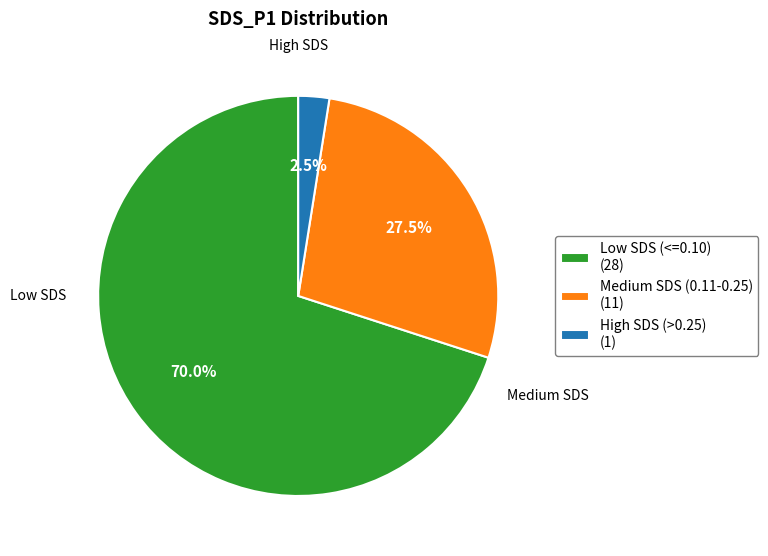

Which slice is the largest?

Low SDS (<=0.10) (28)